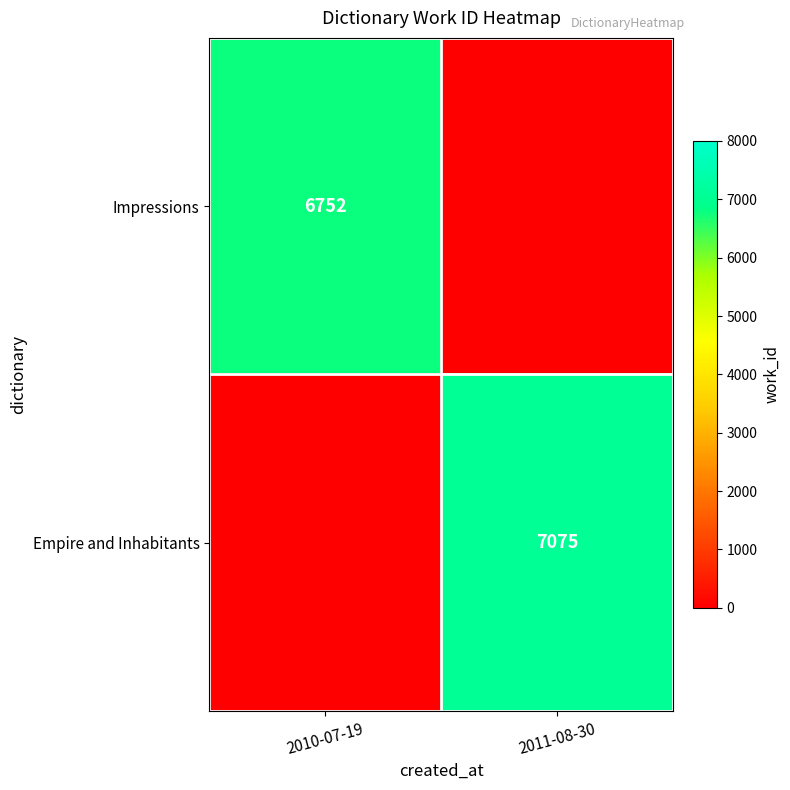

The value of Empire and Inhabitants at 2011-08-30 is 7075. True or false?

True